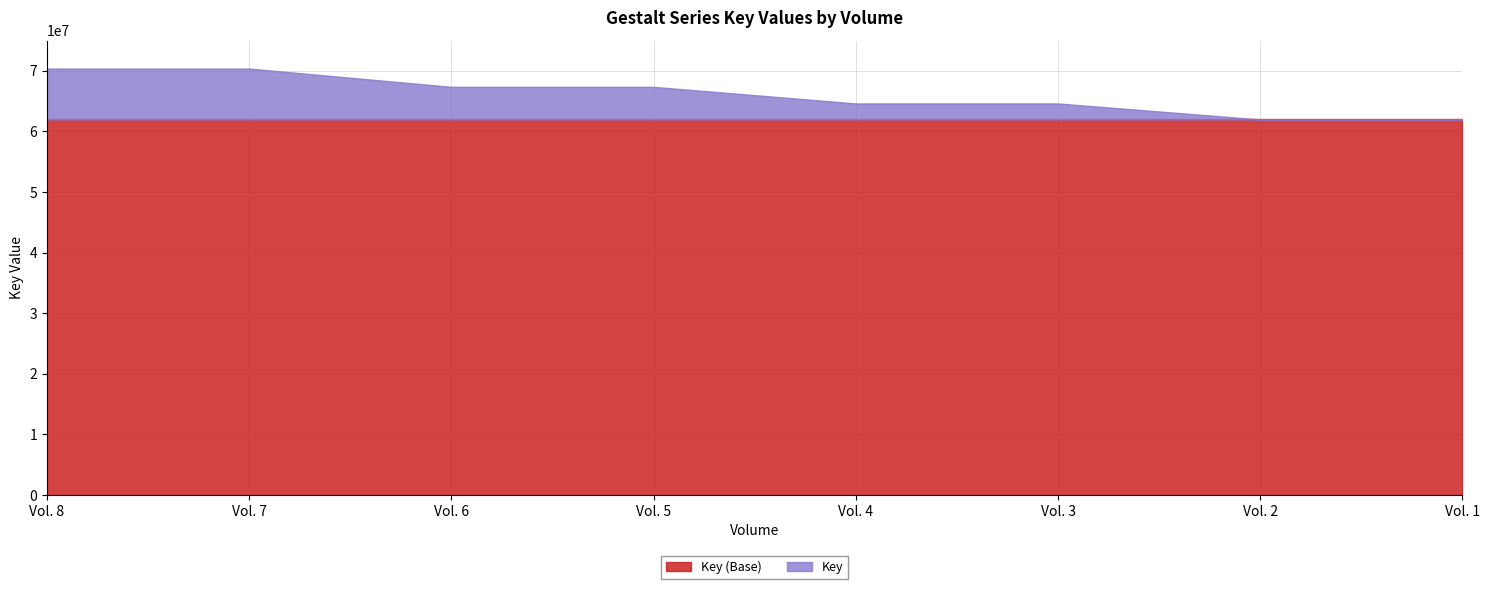

What is the smallest value displayed?

61982749